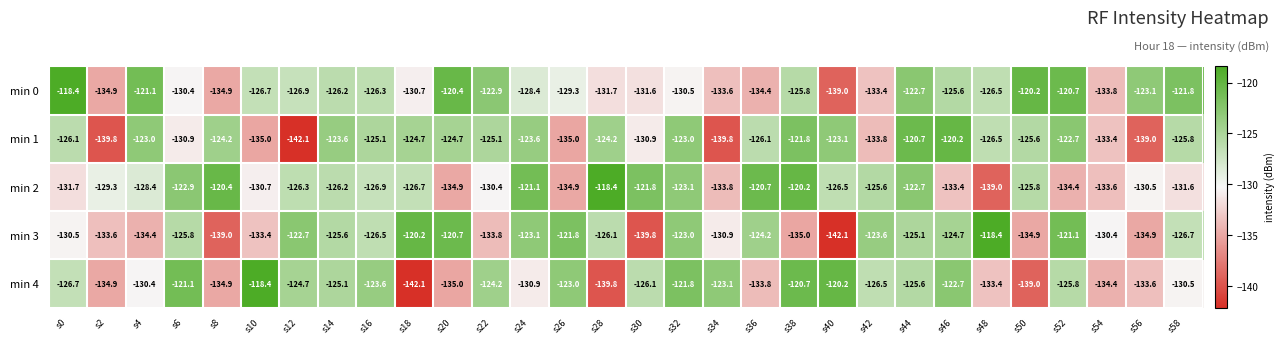

Where does the min 1 series first go above -125?

s4